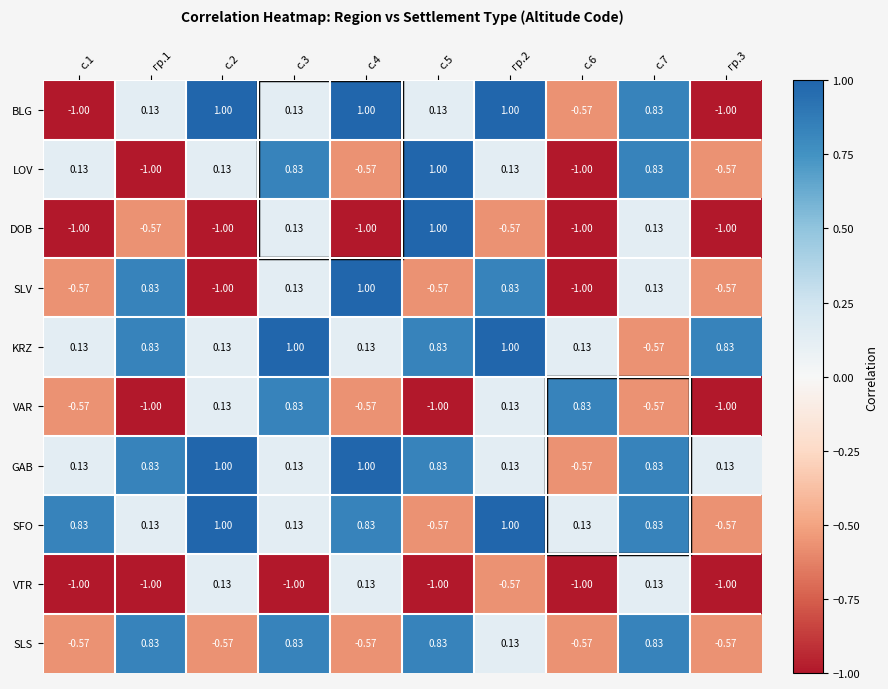

Is the value of KRZ at с.6 greater than the value of LOV at с.4?

Yes